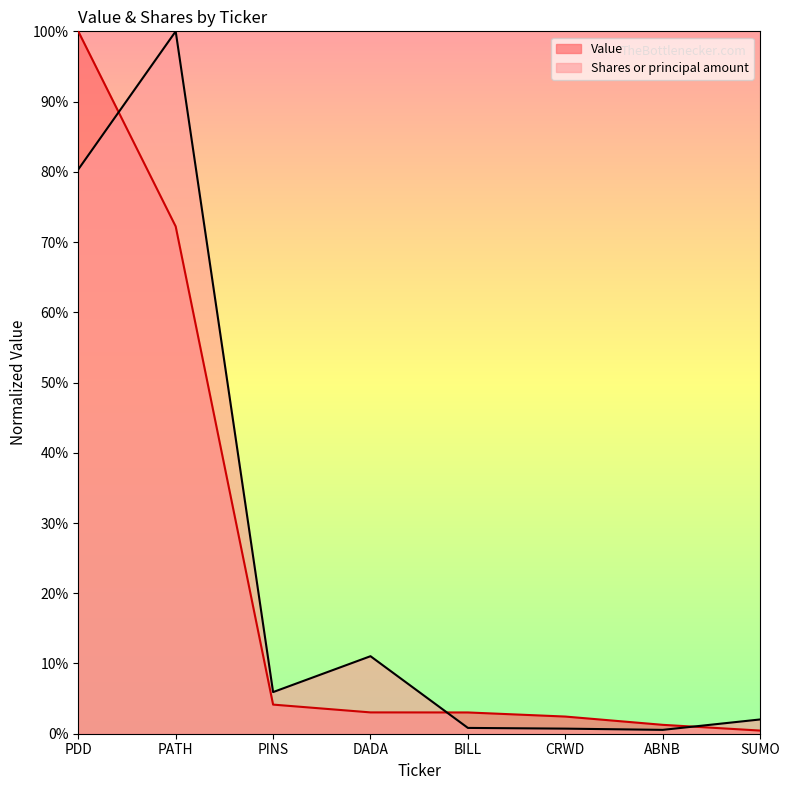

List the series in order of their overall mean, lowest first.

Value, Shares or principal amount